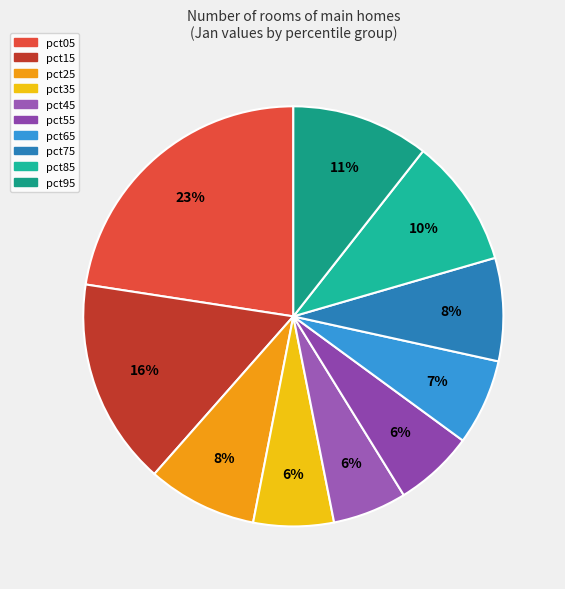

Which slice is the smallest?

pct45